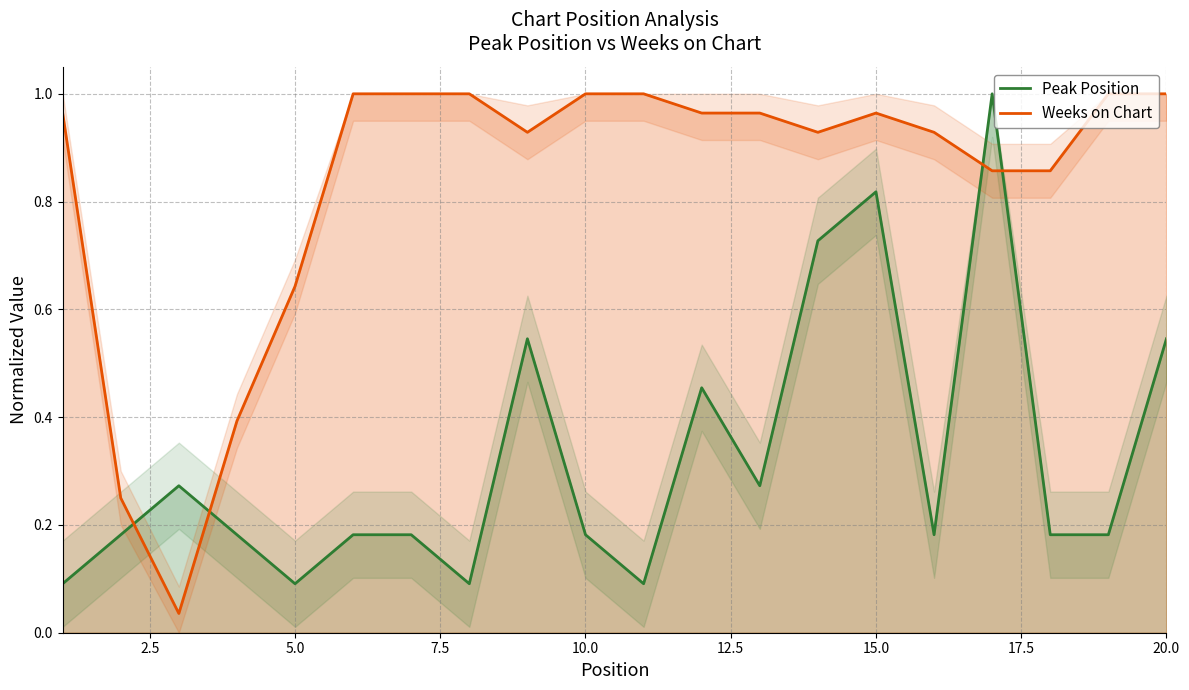

In Weeks on Chart, how many points are lower than both neighbors (excluding endpoints)?

3